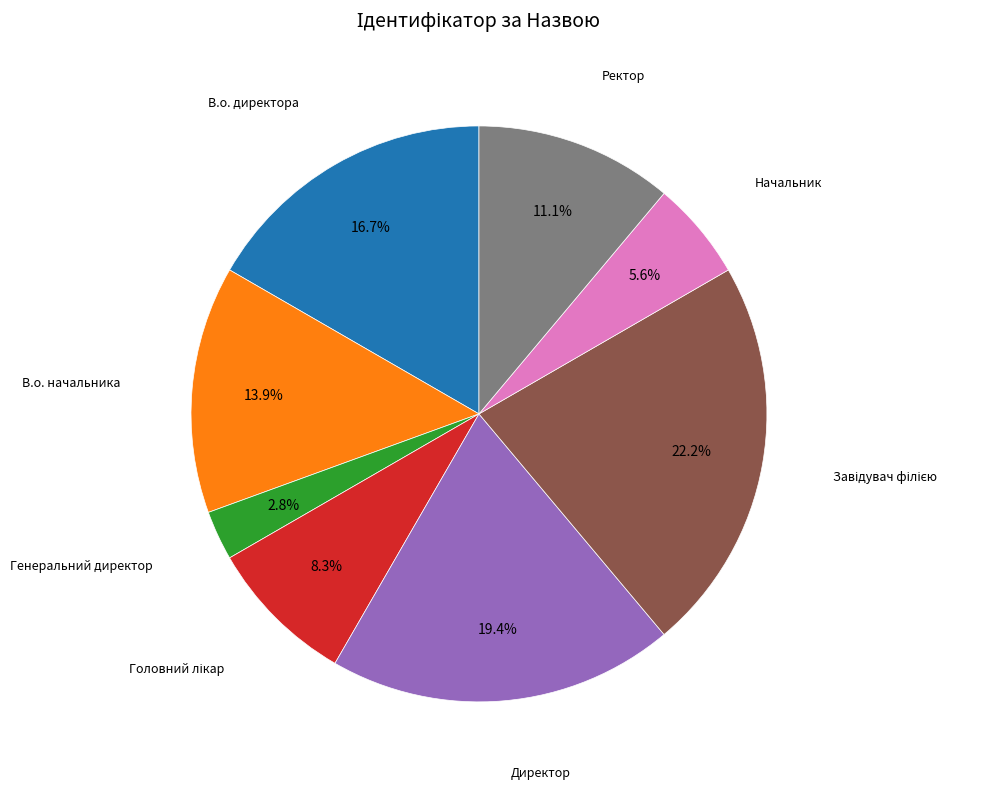

Does any single category account for the majority?

No